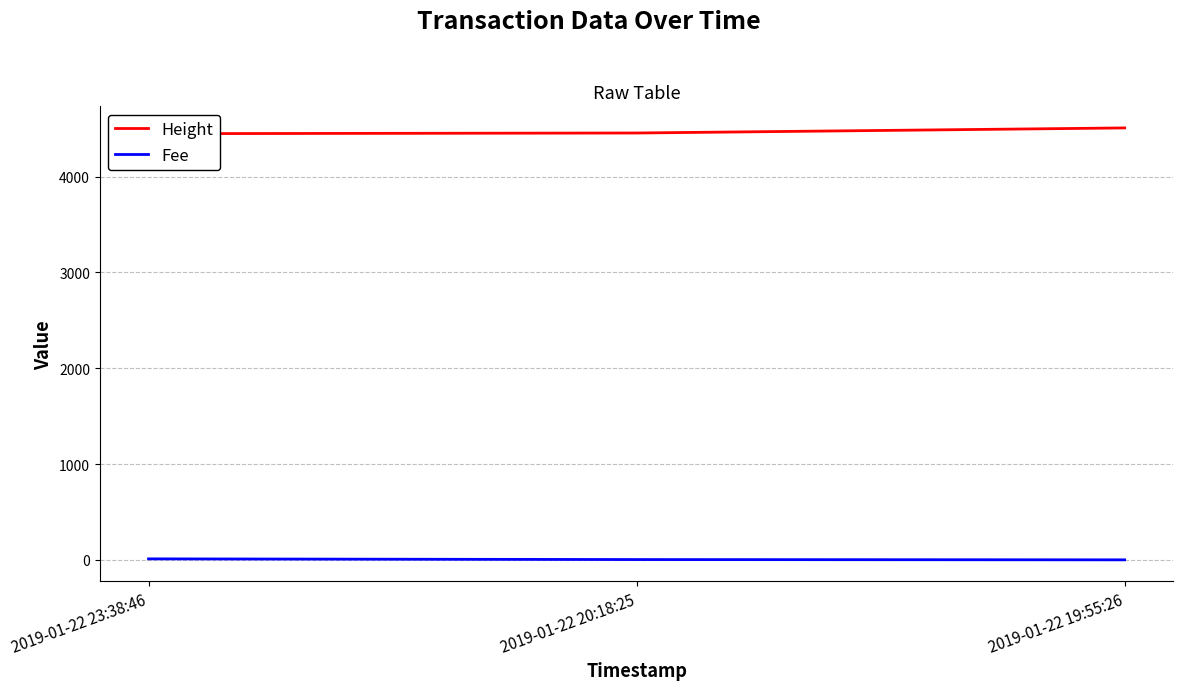

At which category is the sum across all series the highest?

2019-01-22 19:55:26